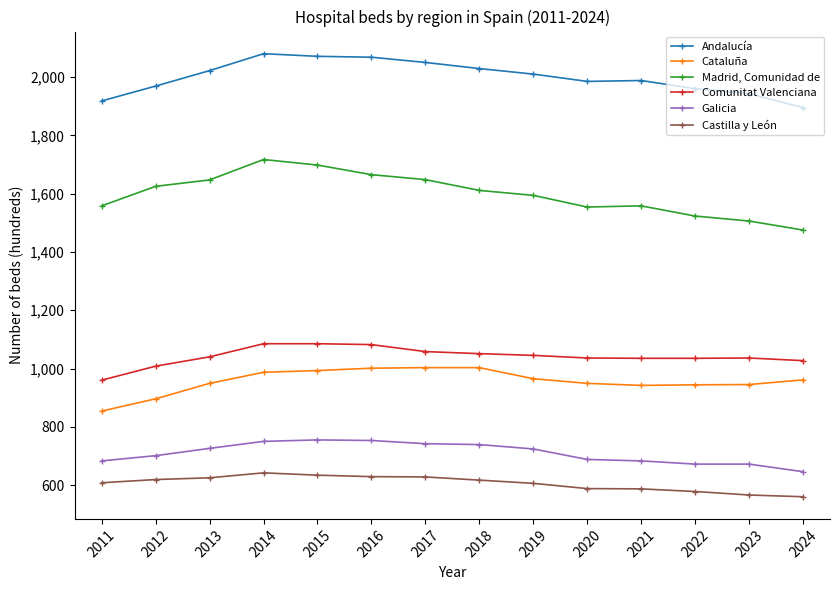

What is the value of the Castilla y León point at the 6th from the left?

629